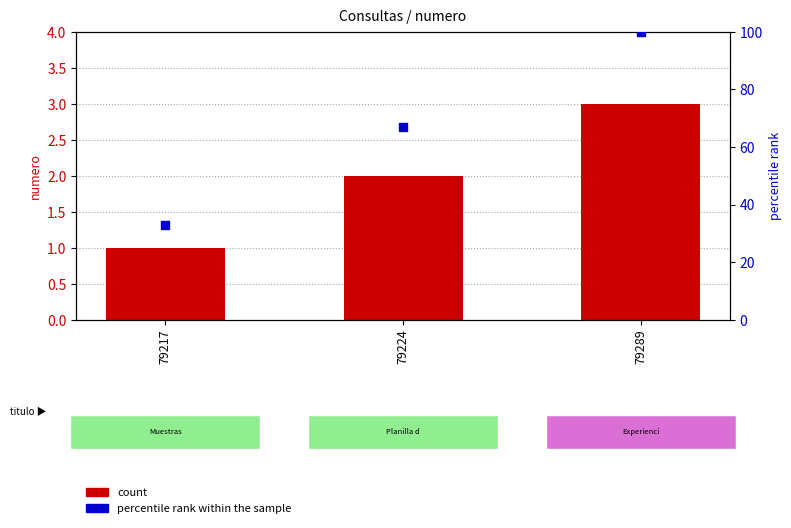

Which series has the largest total across all categories?

percentile rank within the sample